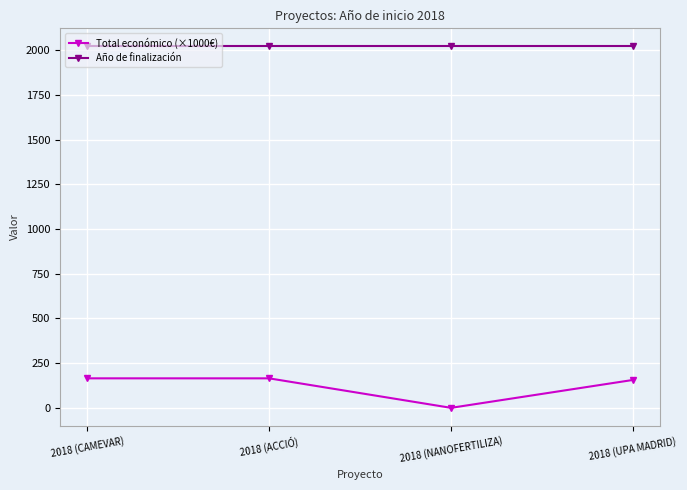

Is the value of Total económico (×1000€) at 2018 (UPA MADRID) greater than the value of Año de finalización at 2018 (NANOFERTILIZA)?

No